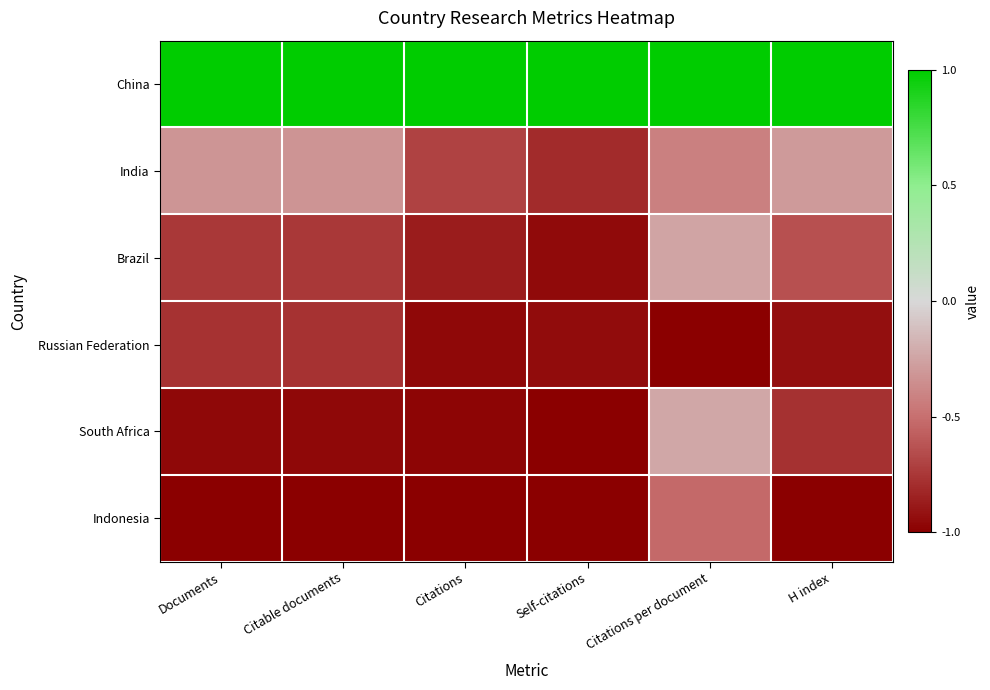

What is the maximum value shown in the chart?

1.0